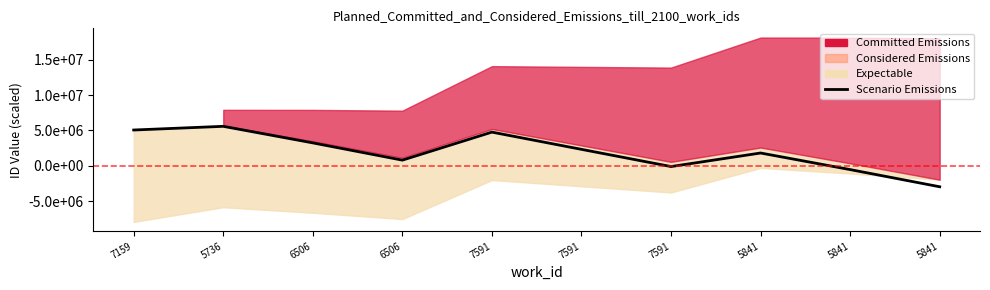

How many values are below 2328797?

5